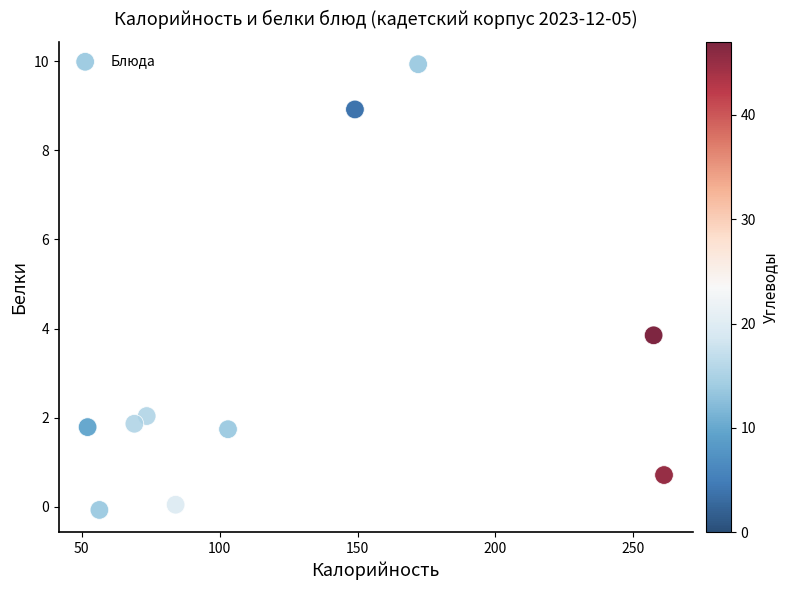

What is the average Y value?

3.1